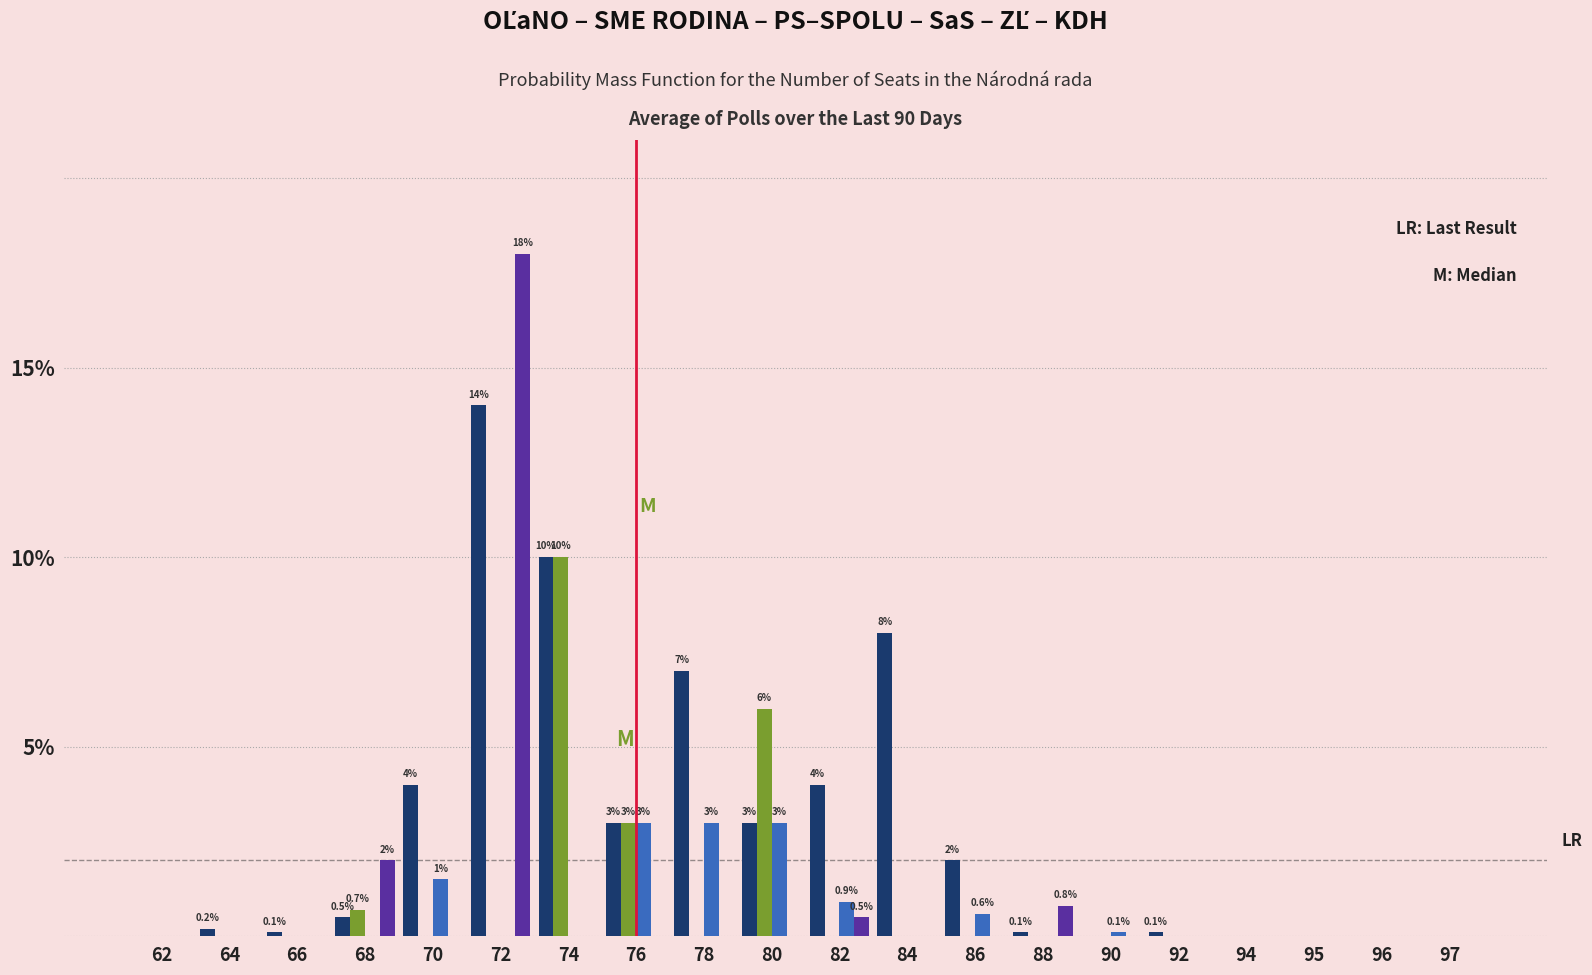

Which category has the highest value across all series?

72